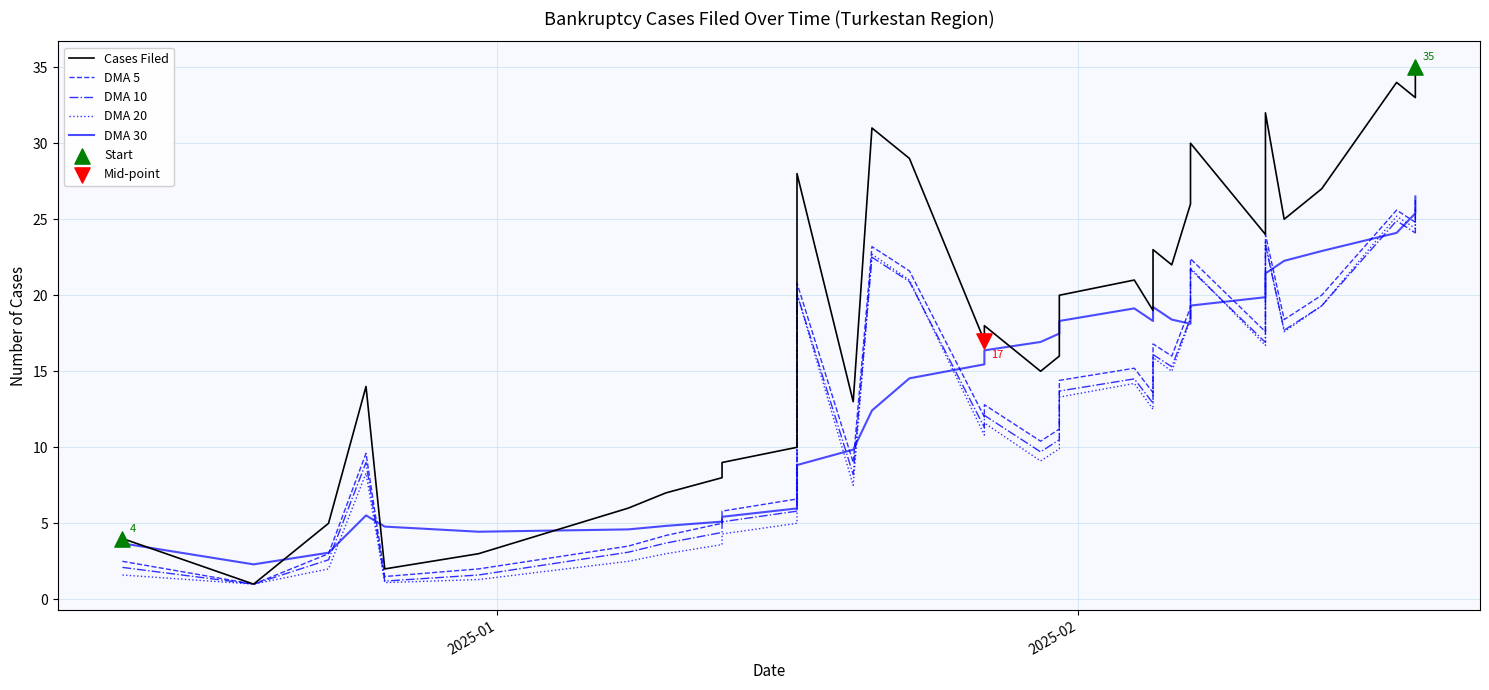

Which series reaches the minimum Y coordinate?

Cases Filed